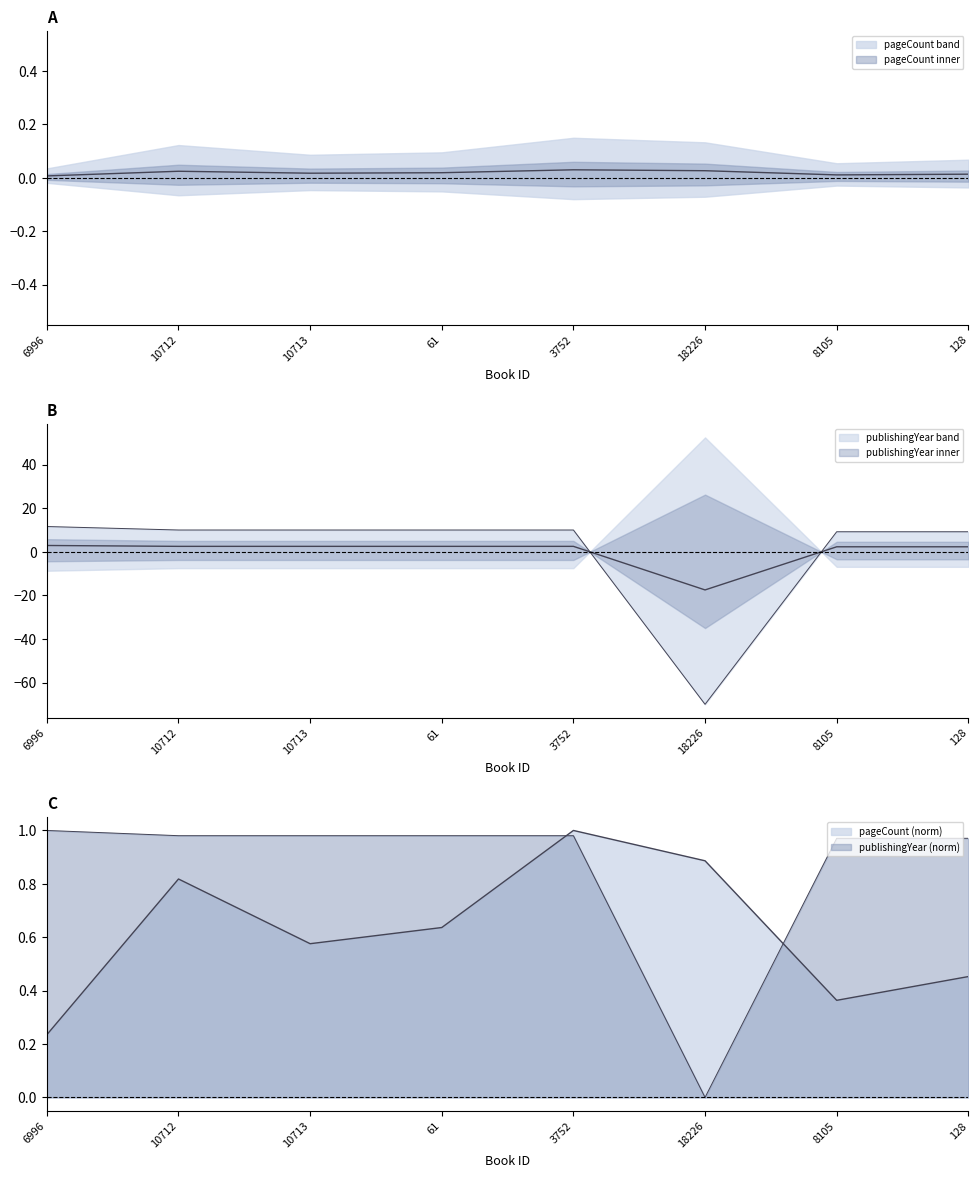

Which has a higher value, 61 or 3752?

3752